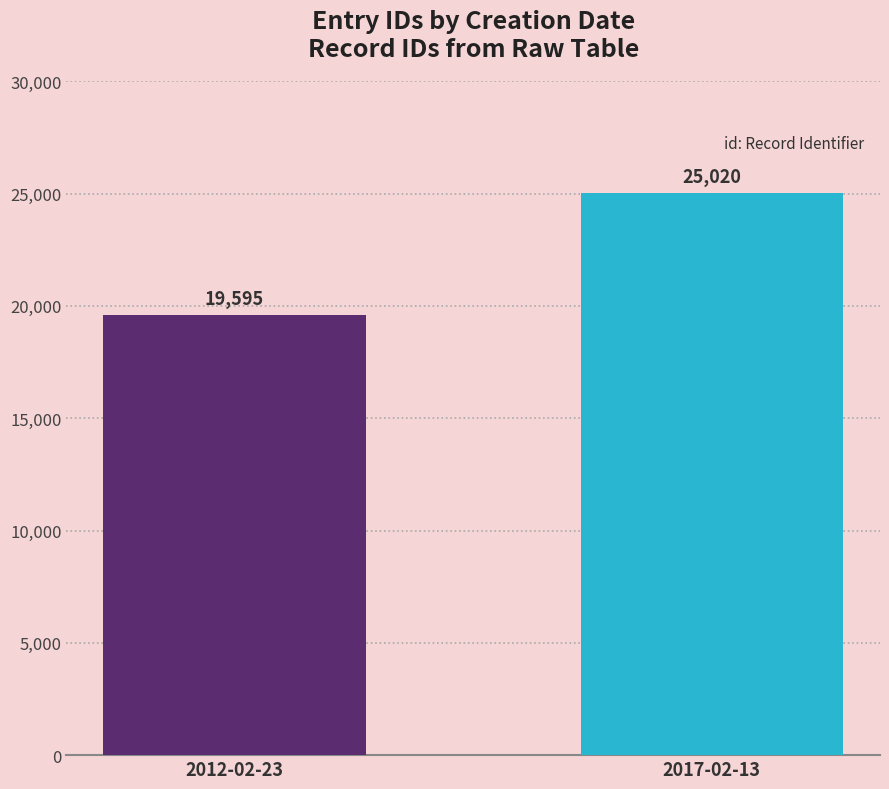

What is the label of the 1st bar from the left?

2012-02-23